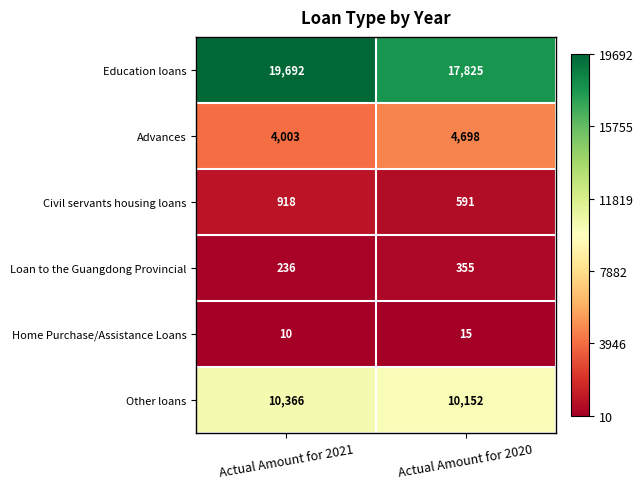

What is the difference between the maximum and minimum values in the Civil servants housing loans series?

327